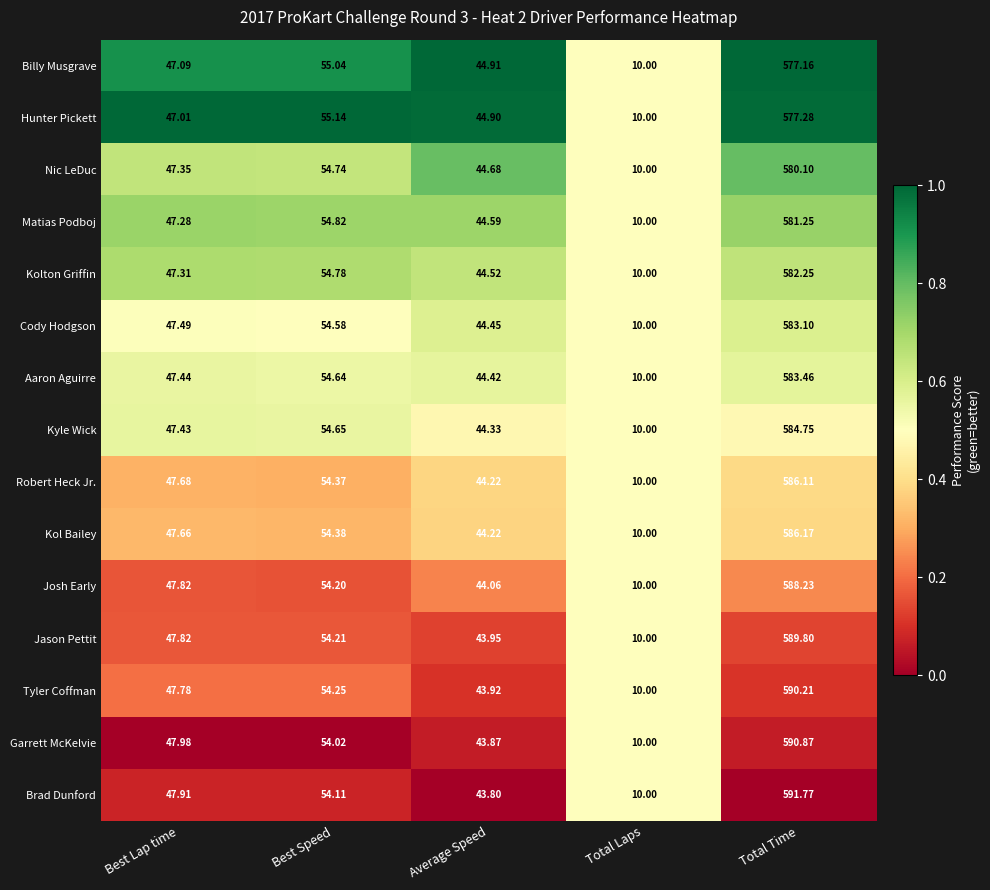

Which category has the highest value across all series?

Total Time